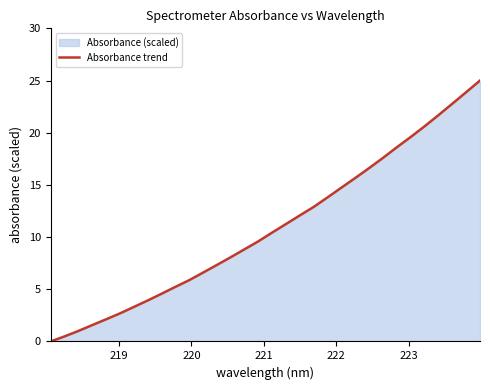

What is the maximum value shown in the chart?

25.0